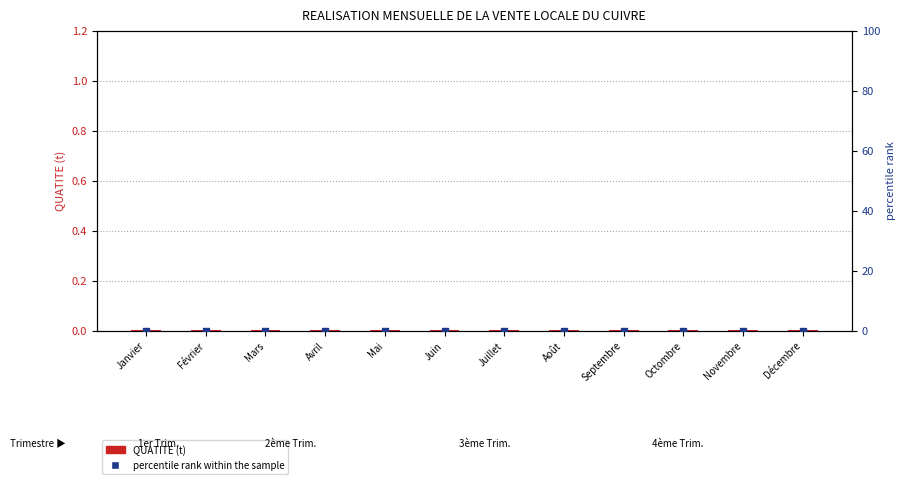

Which series has the largest total across all categories?

QUATITE (t)